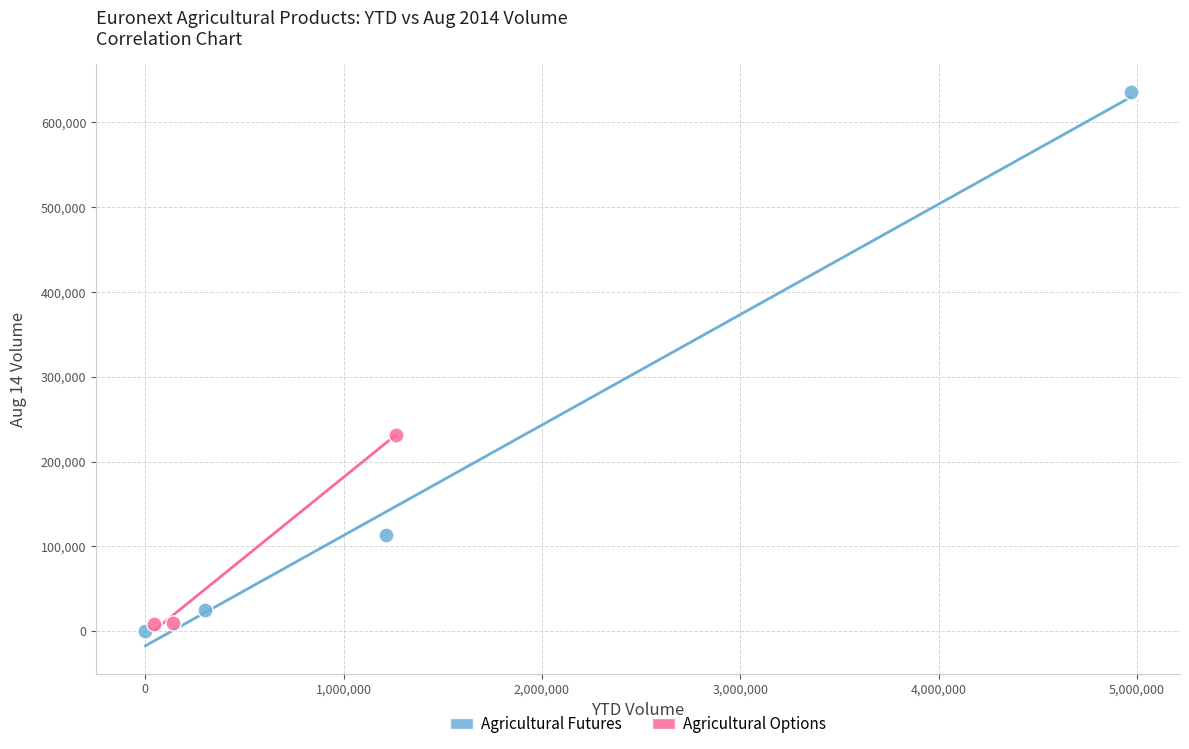

Which series contains the highest Y value?

Agricultural Futures